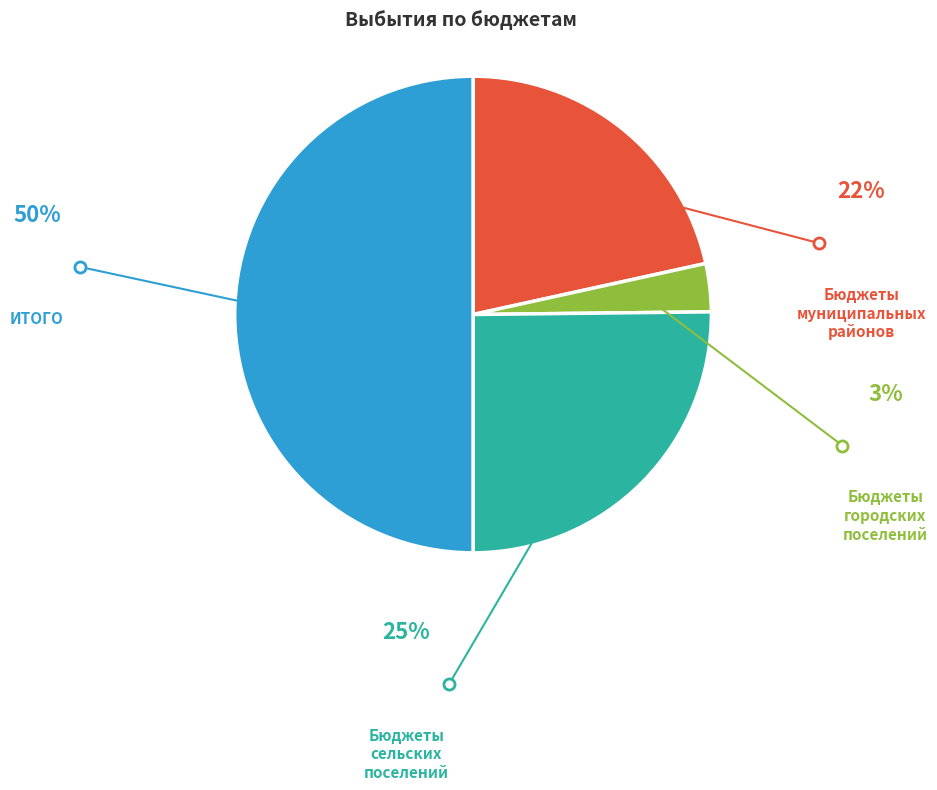

Does any single category account for the majority?

No